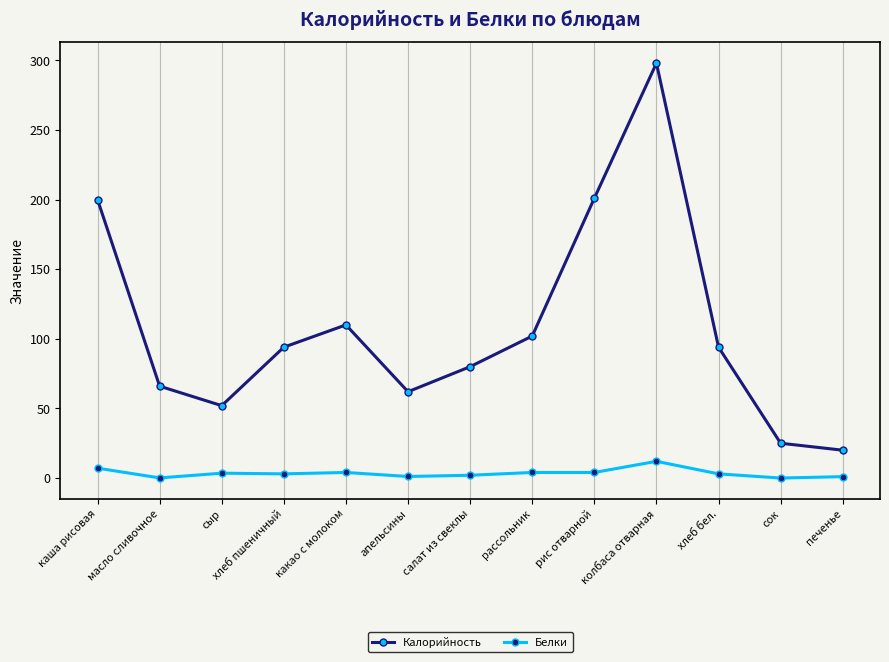

Which series has the largest total across all categories?

Калорийность